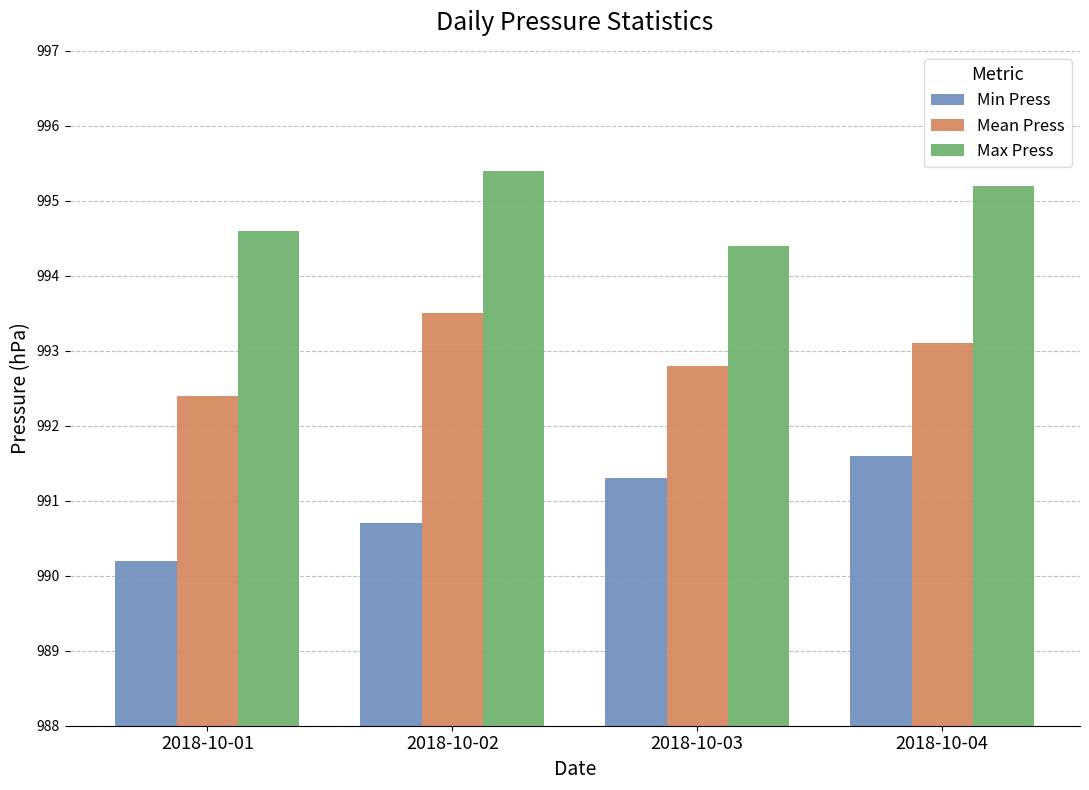

What is the difference between the maximum and second lowest values in the Min Press series?

0.9